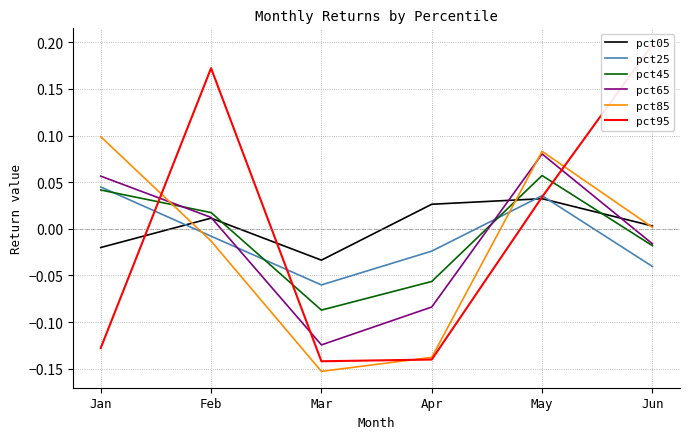

Reading right to left, extract all data points from this chart.

pct05: 0.0	0.0	0.0	-0.0	0.0	-0.0
pct25: -0.0	0.0	-0.0	-0.1	-0.0	0.0
pct45: -0.0	0.1	-0.1	-0.1	0.0	0.0
pct65: -0.0	0.1	-0.1	-0.1	0.0	0.1
pct85: 0.0	0.1	-0.1	-0.2	-0.0	0.1
pct95: 0.2	0.0	-0.1	-0.1	0.2	-0.1